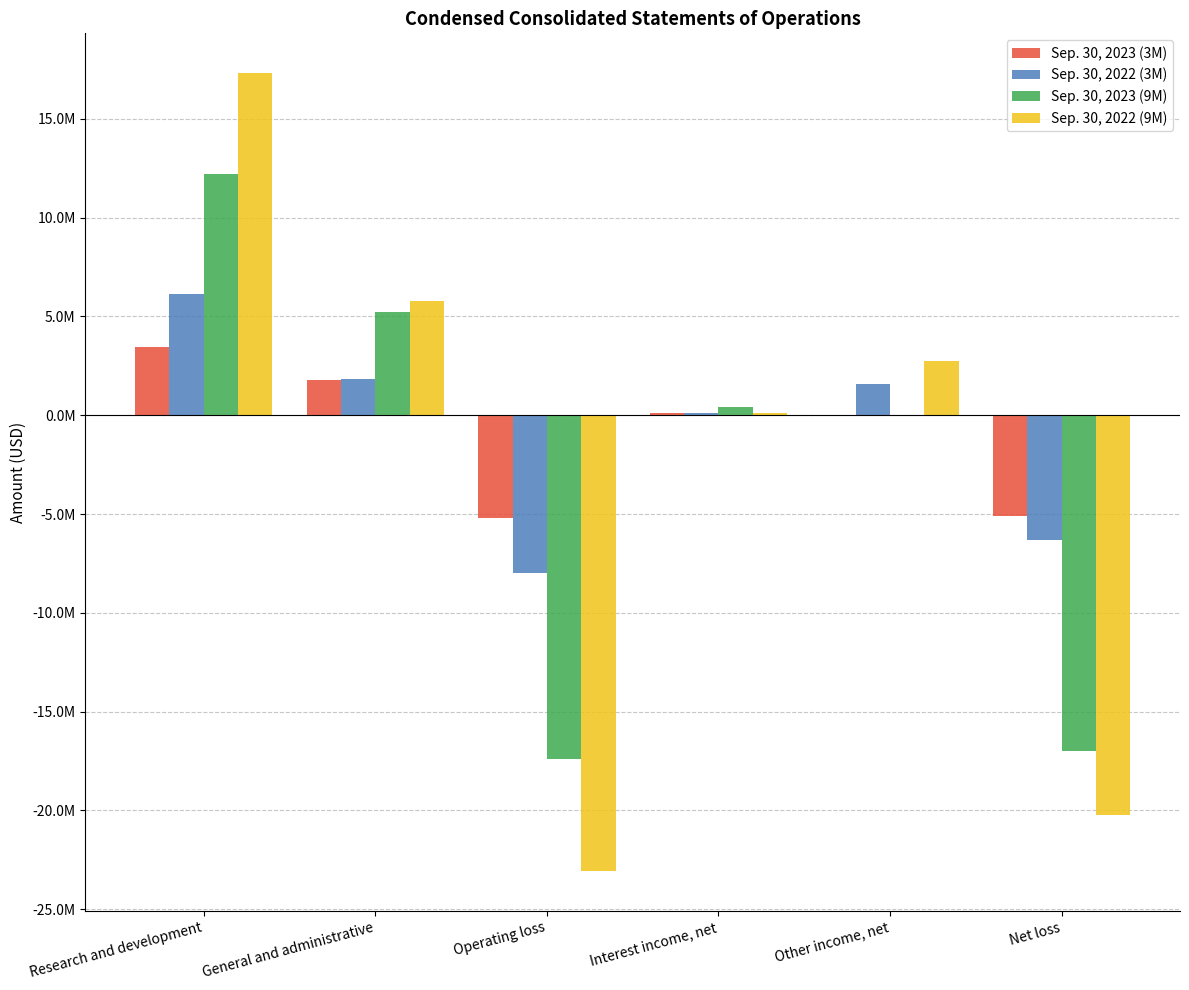

True or false: Sep. 30, 2022 (9M) has a value of 2035834 at General and administrative.

False